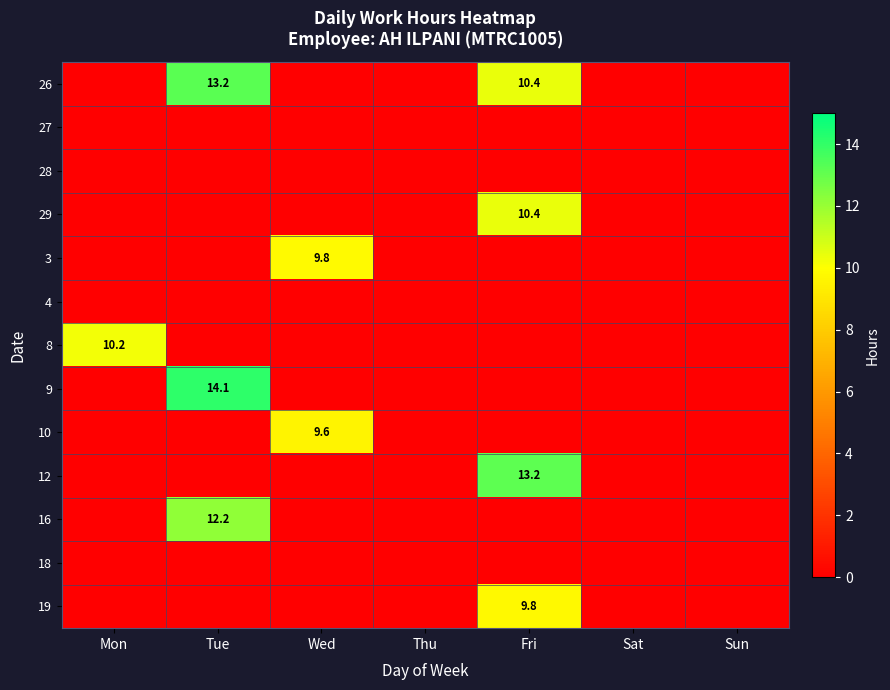

What is the difference between the highest and lowest values at Tue?

14.1